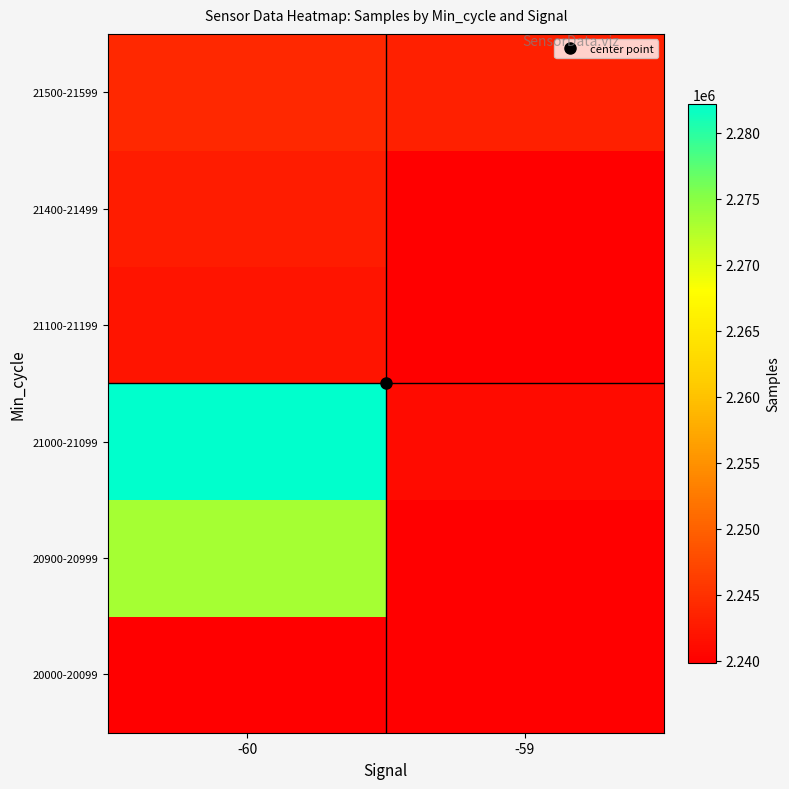

What is the spread (max minus min) of values at -60?

42337